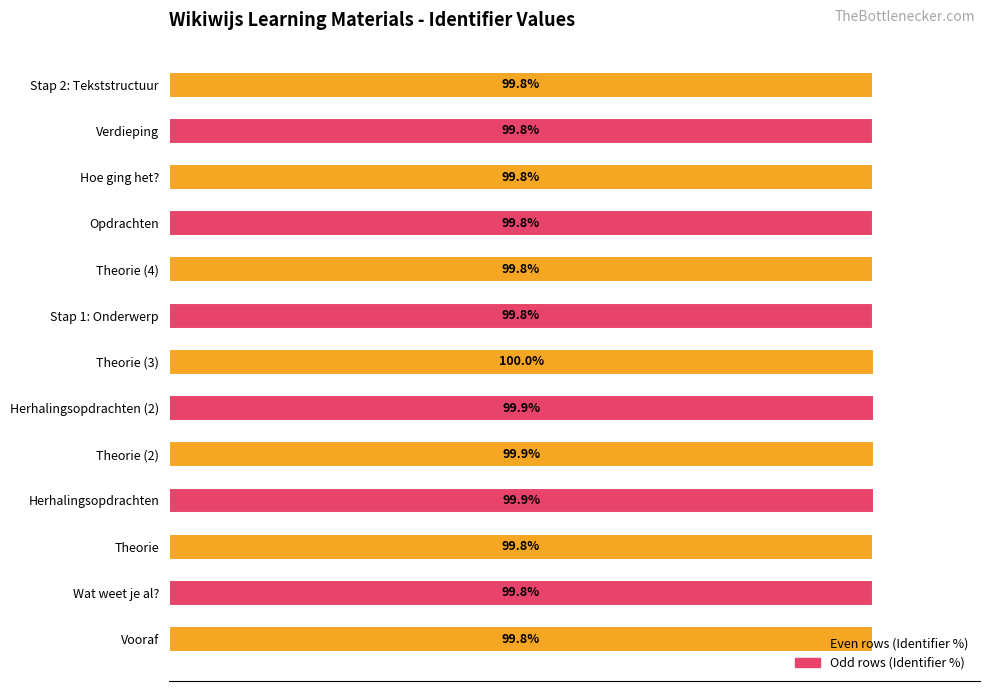

Between Stap 2: Tekststructuur and Theorie (2), which is larger?

Theorie (2)